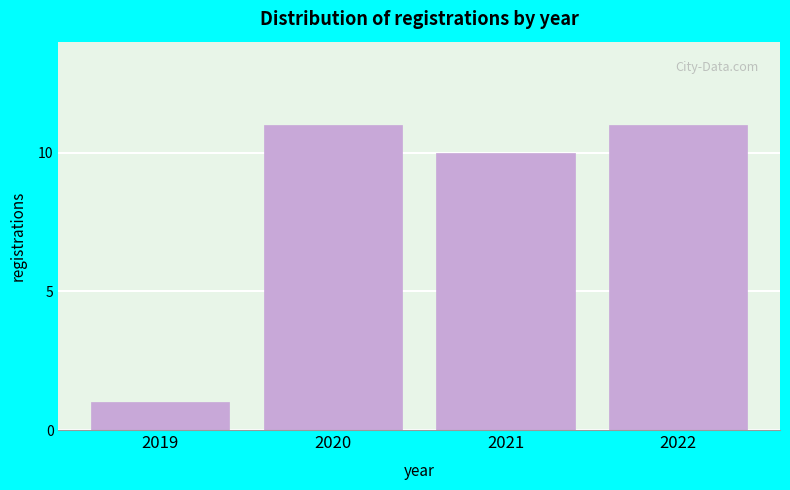

Reading left to right, transcribe all the data shown in this chart.

1	11	10	11